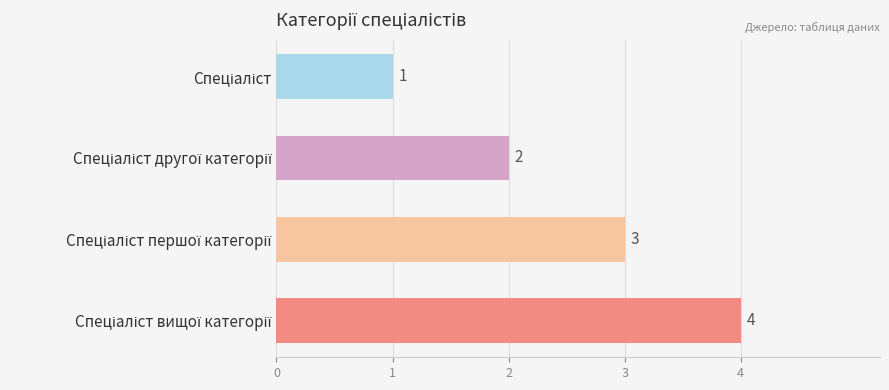

Count the values in the range 2 to 4.

3